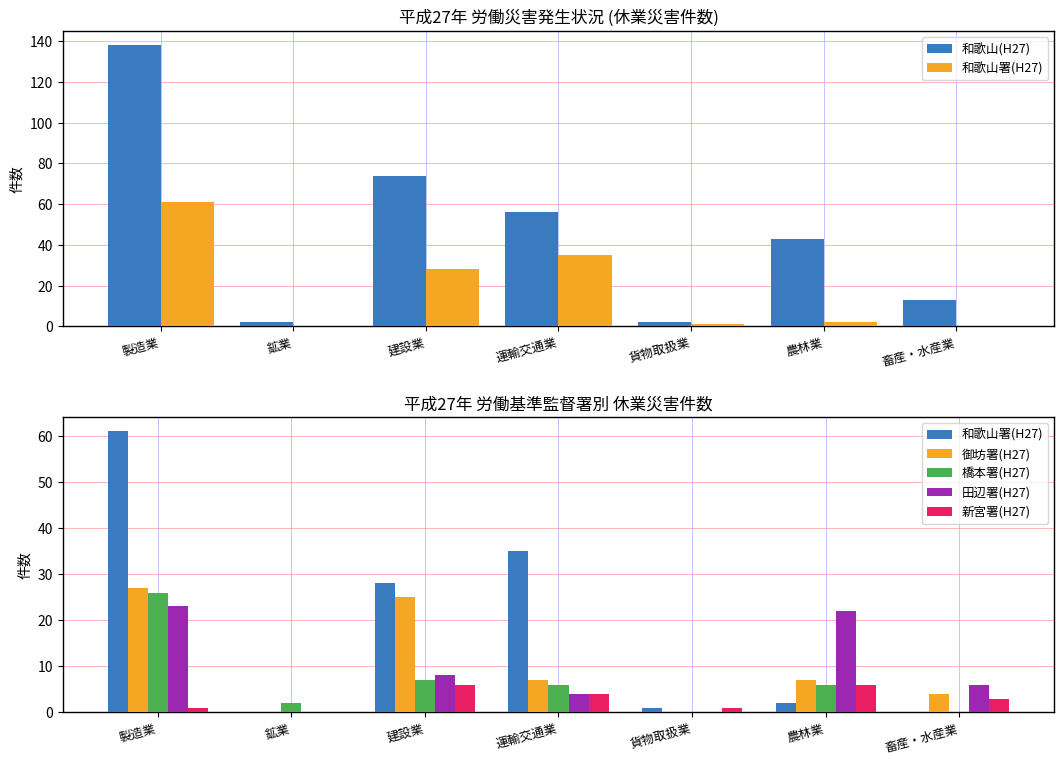

The value of 和歌山(H27) at 農林業 is 43. True or false?

True